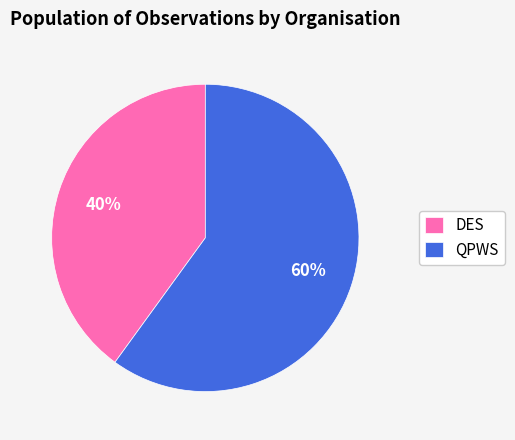

Which slice is the smallest?

DES